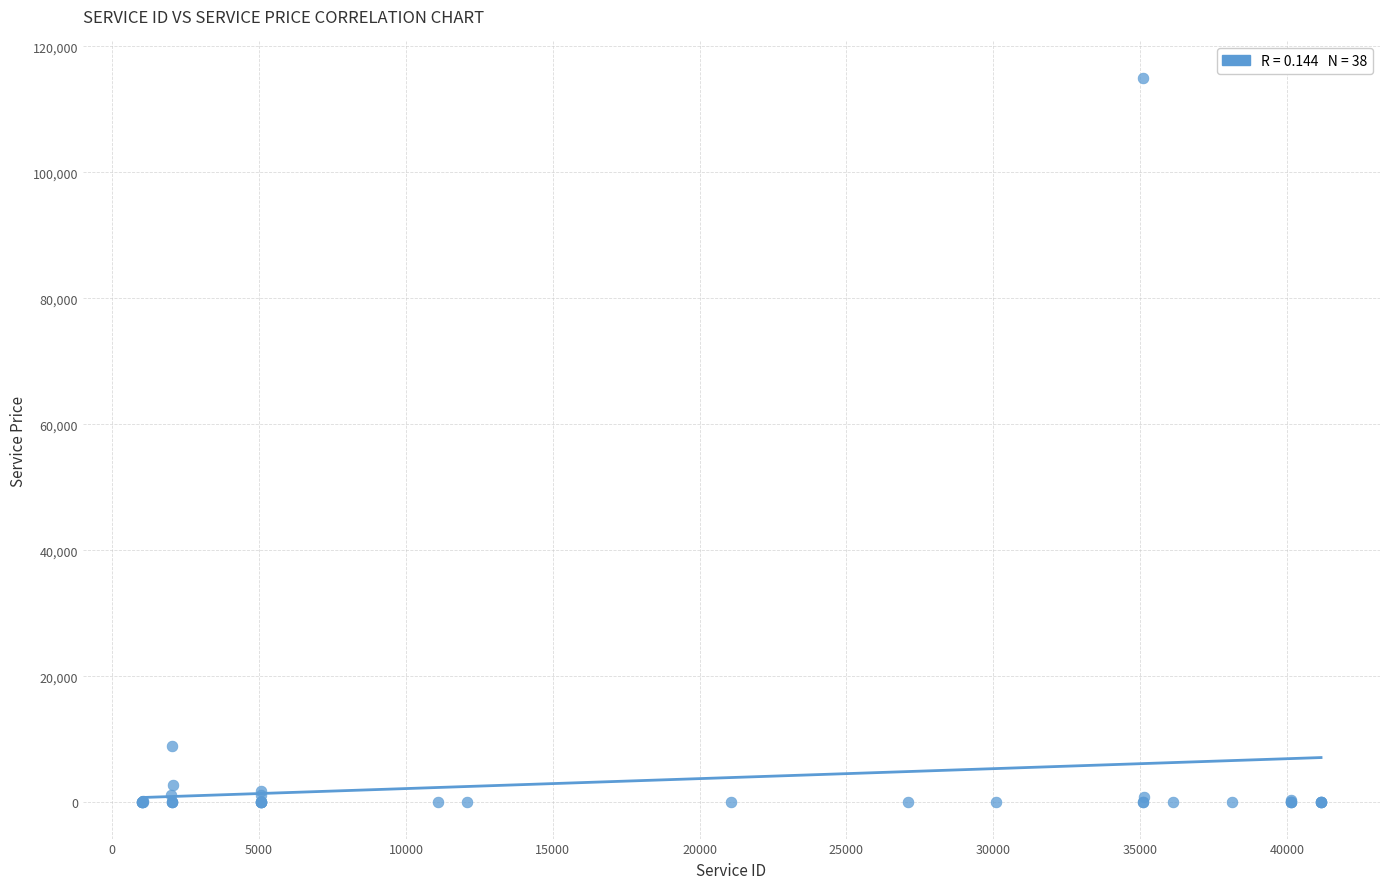

What Y value in the scatter plot is closest to 57510?

9000.0